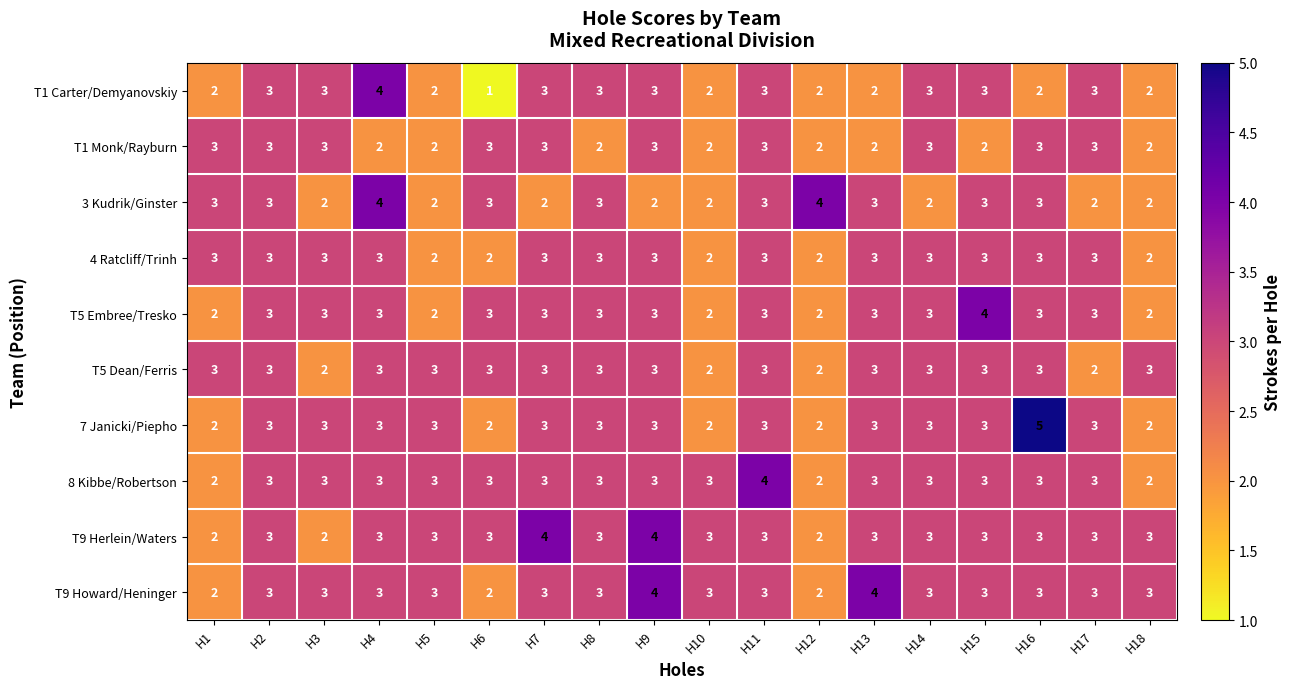

The value of 8 Kibbe/Robertson at H15 is 4. True or false?

False